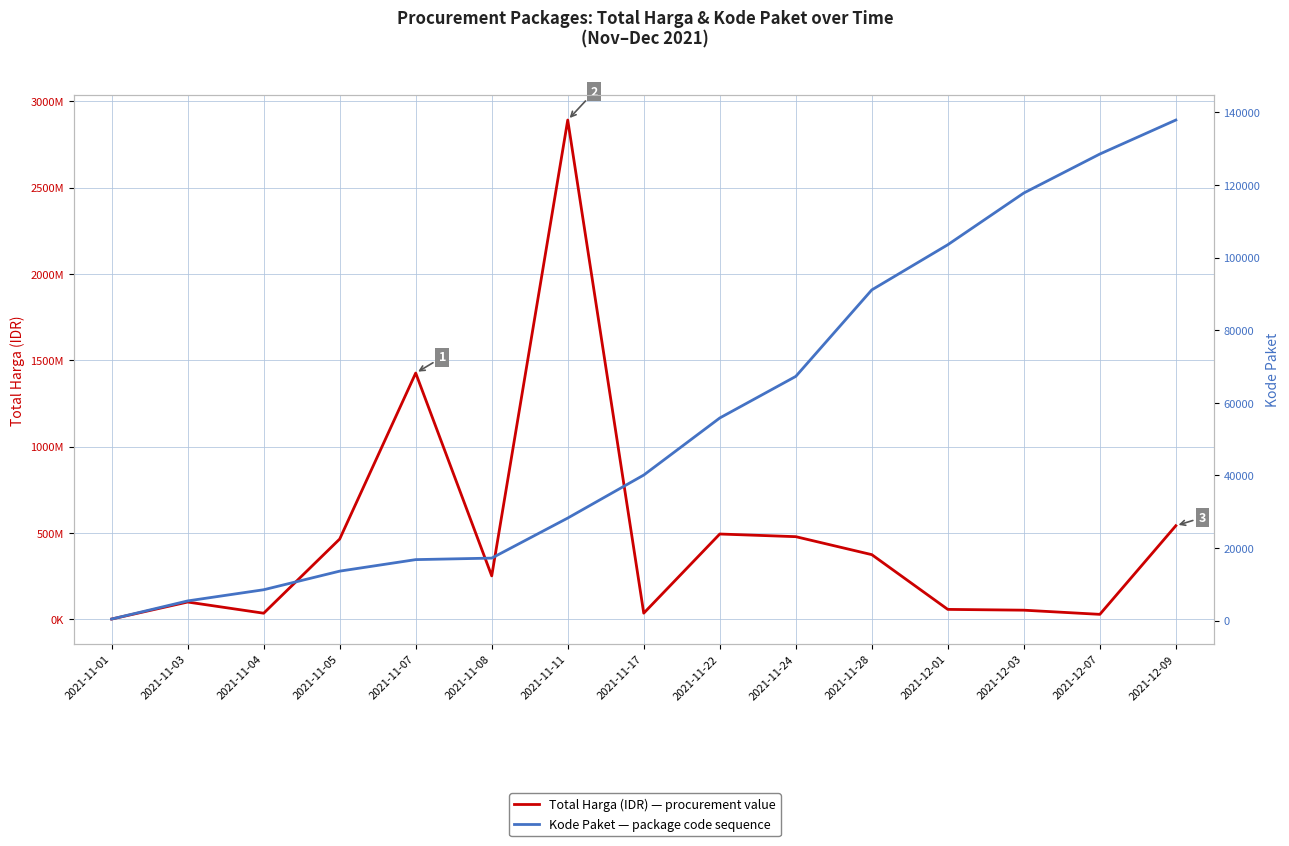

At how many categories does at least one series exceed 998049242?

2